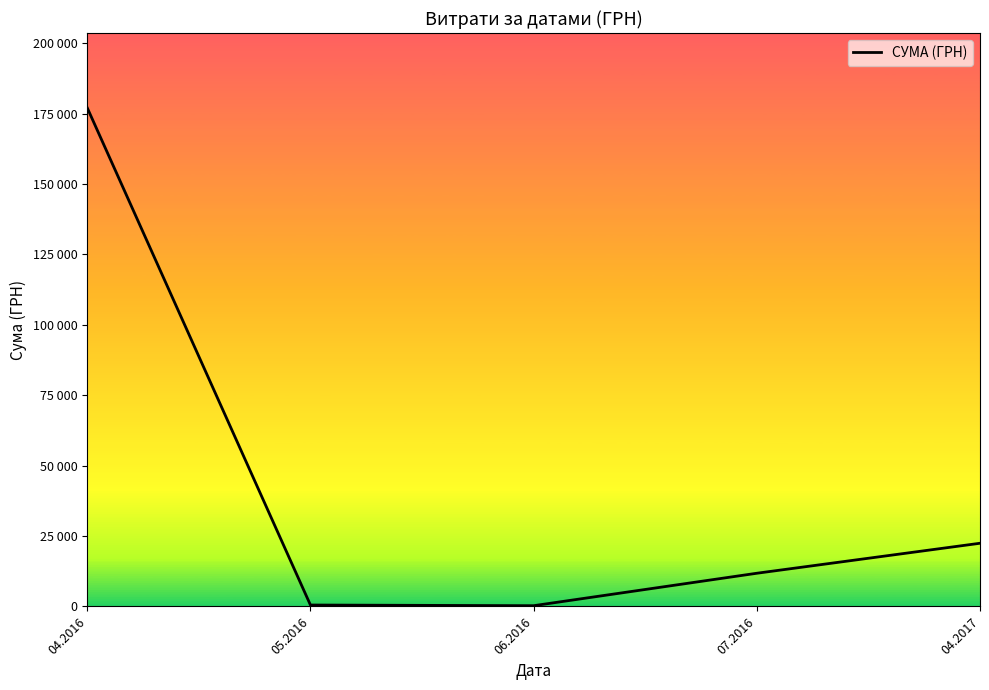

Does the chart display data point markers on the line(s)?

No